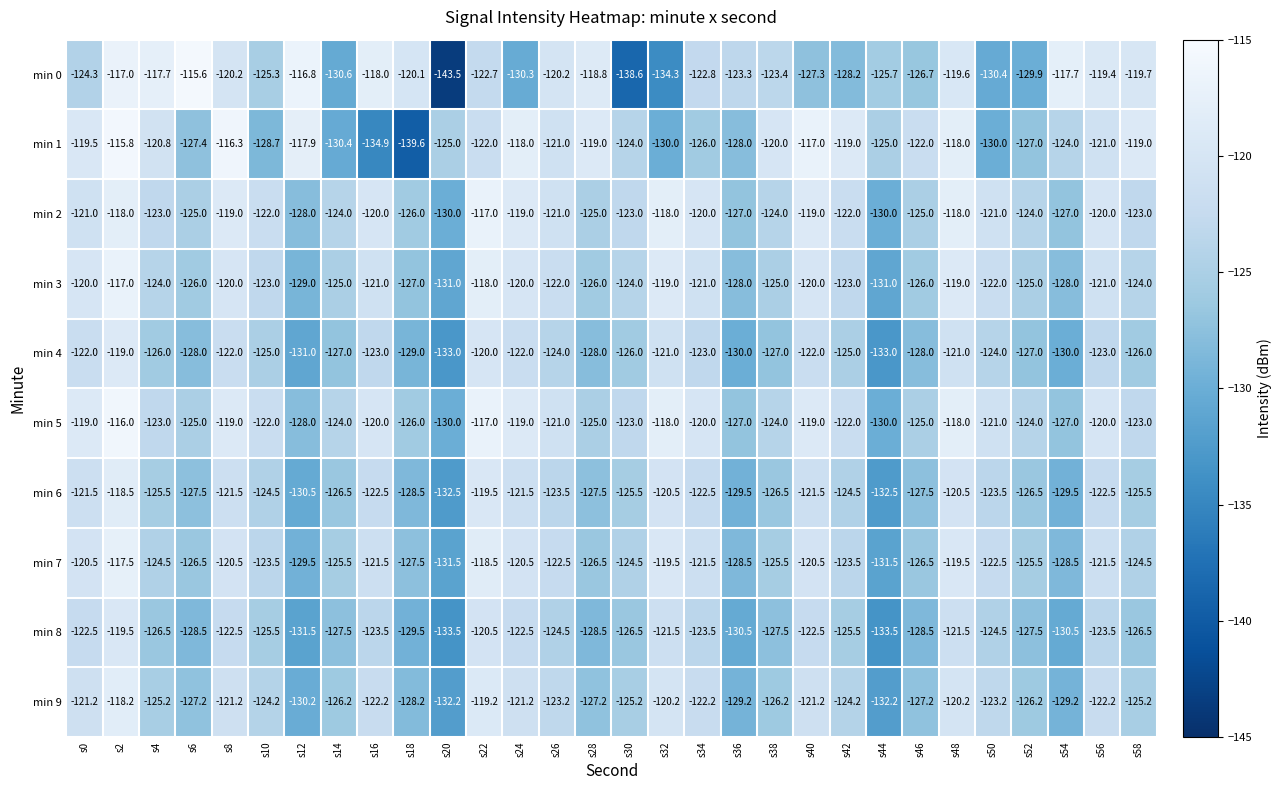

Where does the min 5 series first go above -122?

s0